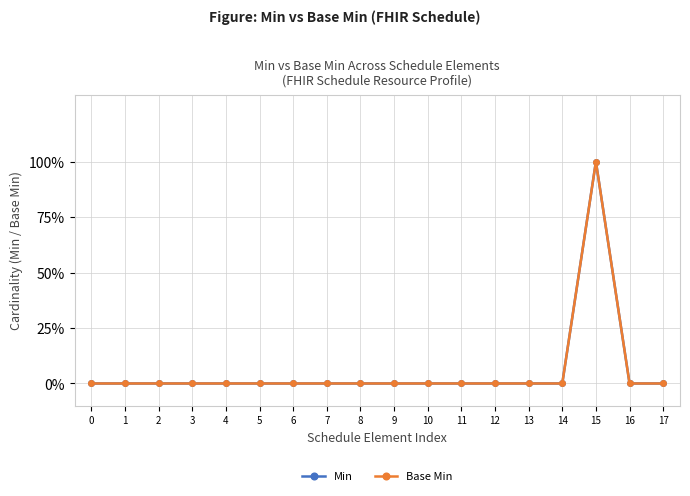

Which series has the largest total across all categories?

Min